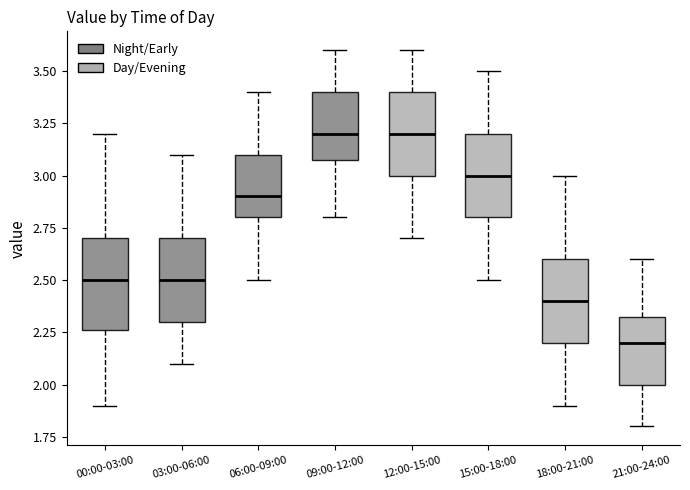

Where does the upper whisker of the box for 03:00-06:00 end on the y-axis? The values are not printed on the chart, so give them approximately, as read against the axis.

3.10